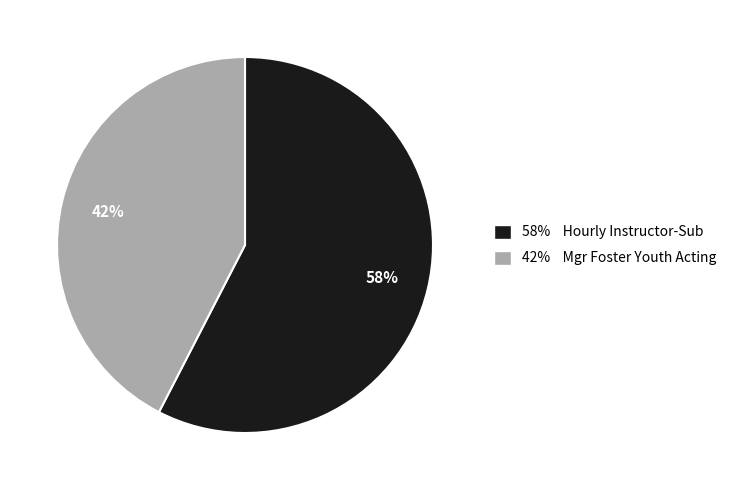

How many slices are in this pie chart?

2